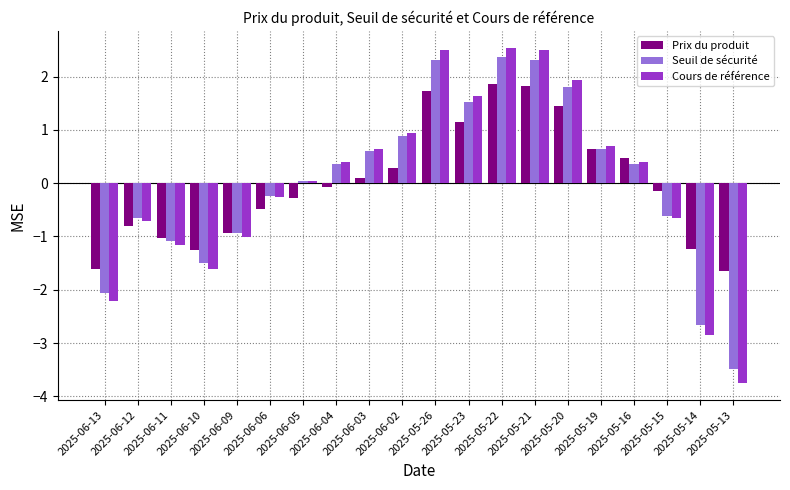

What is the highest value of the Seuil de sécurité series?

2.4